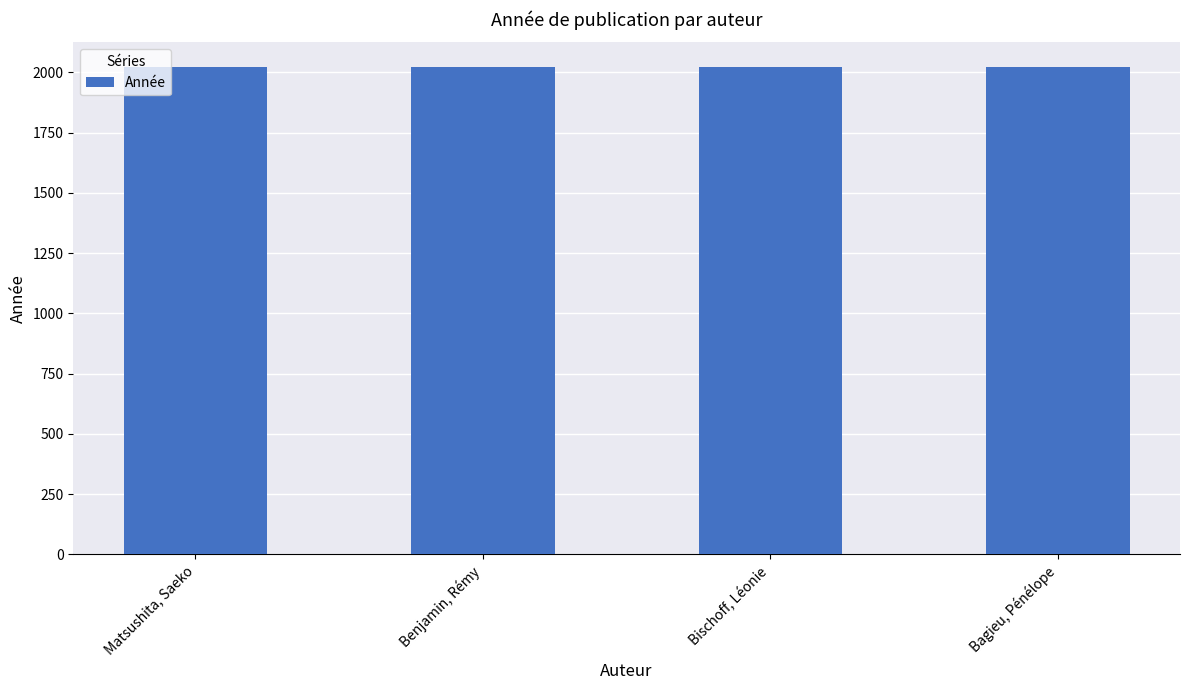

How many data points does each series have?

4